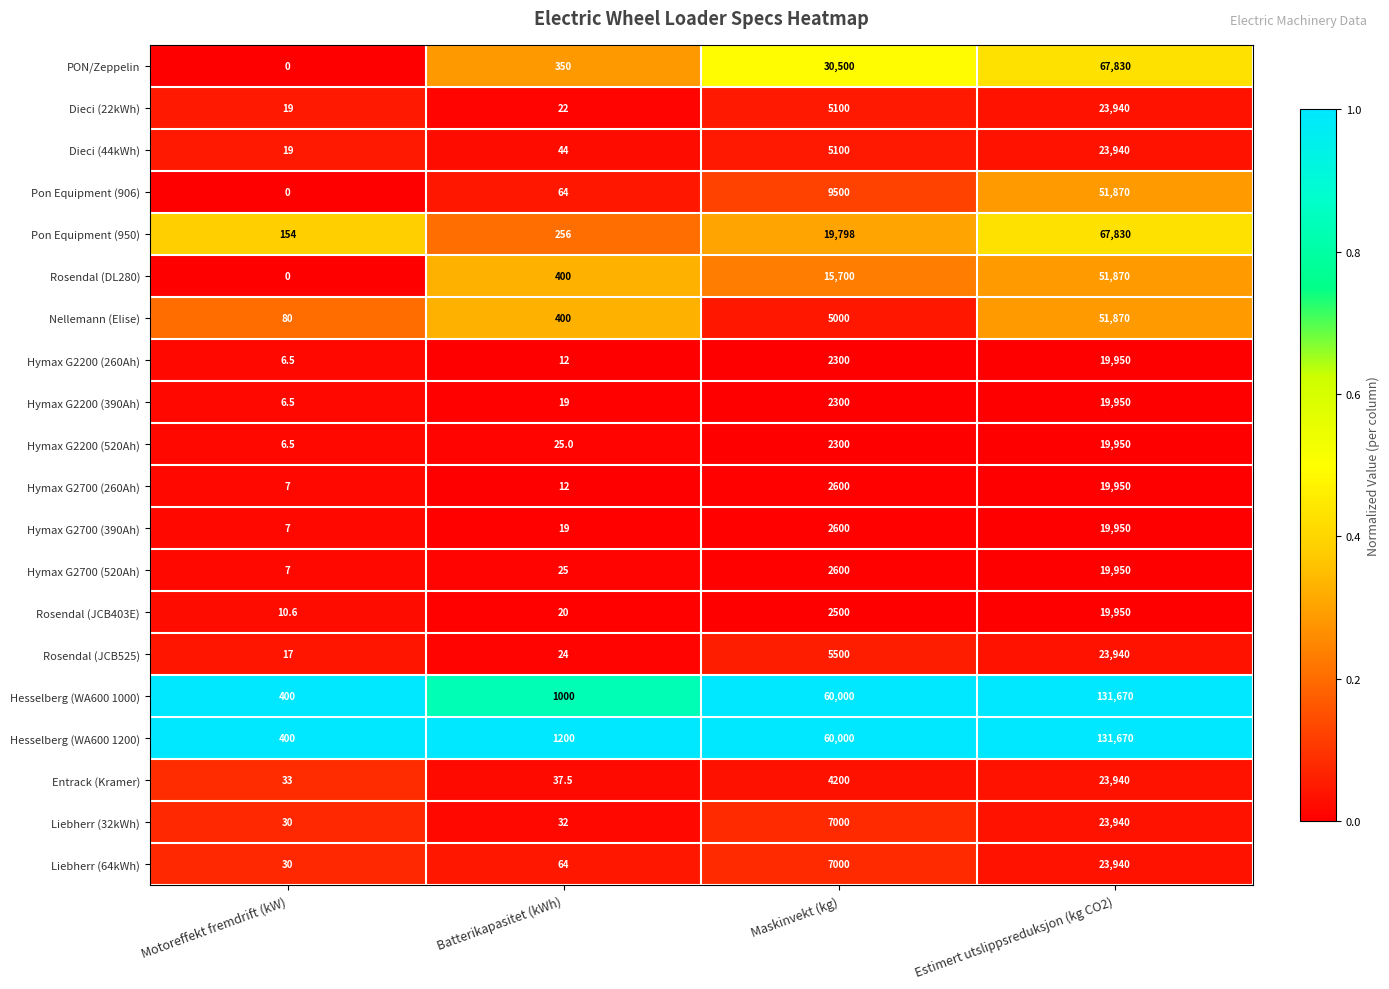

The value of Hymax G2700 (390Ah) at Maskinvekt (kg) is 2600.0. True or false?

True